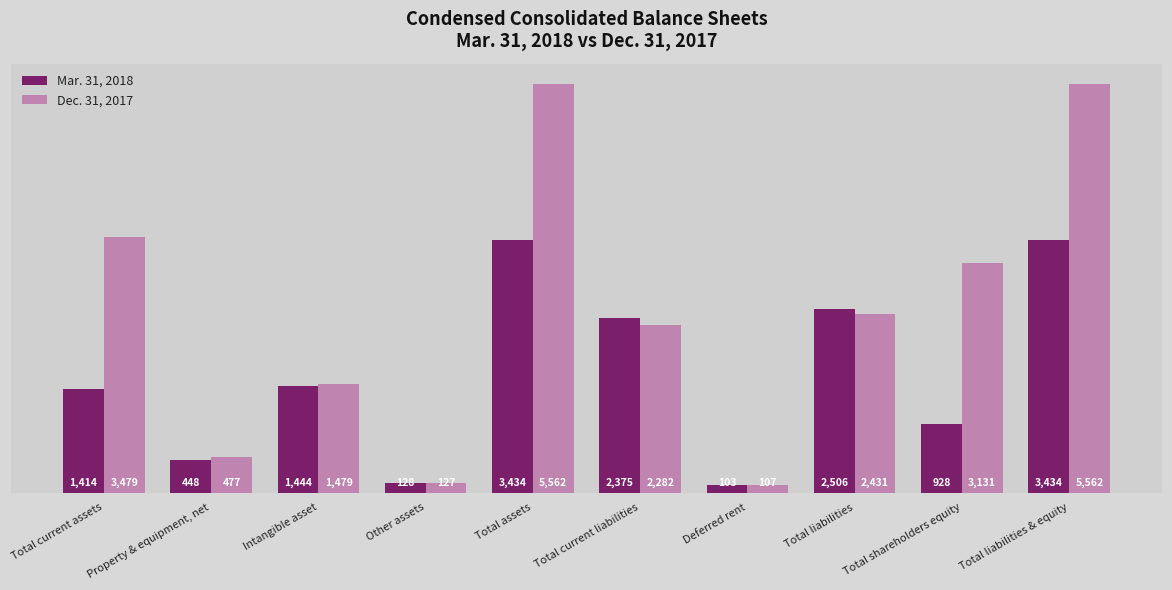

How many series are shown in this chart?

2